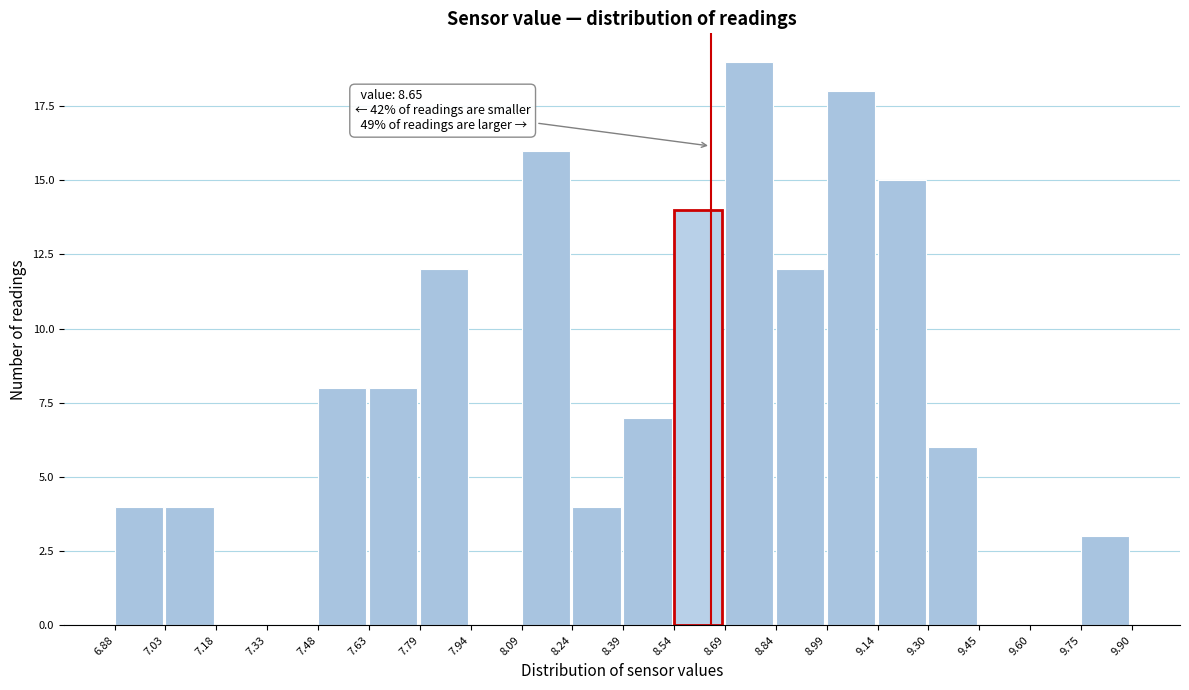

Over which range of the x-axis is the bar tallest?

8.69 to 8.84